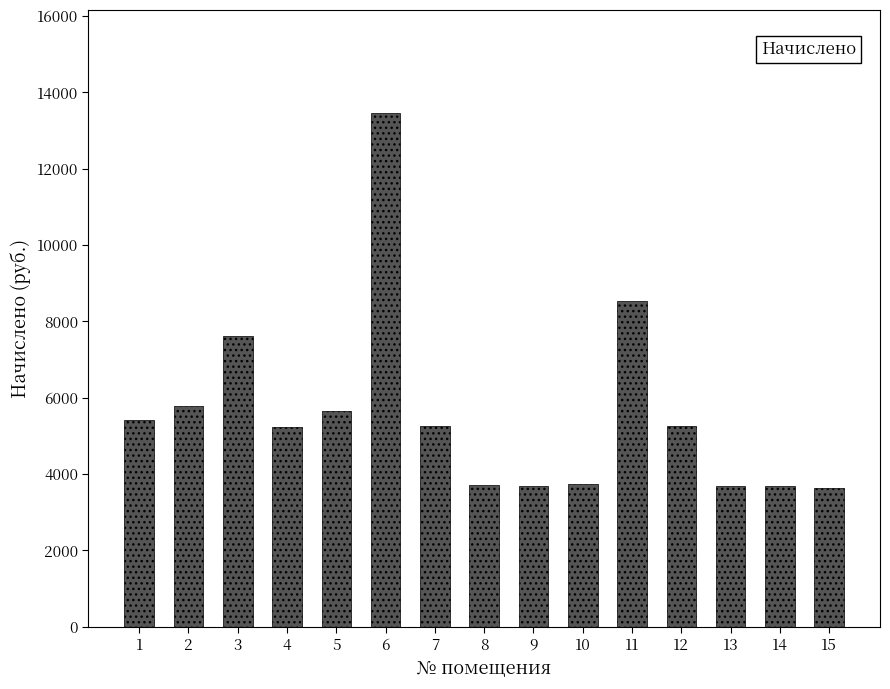

What is the sum of all values?

84282.6